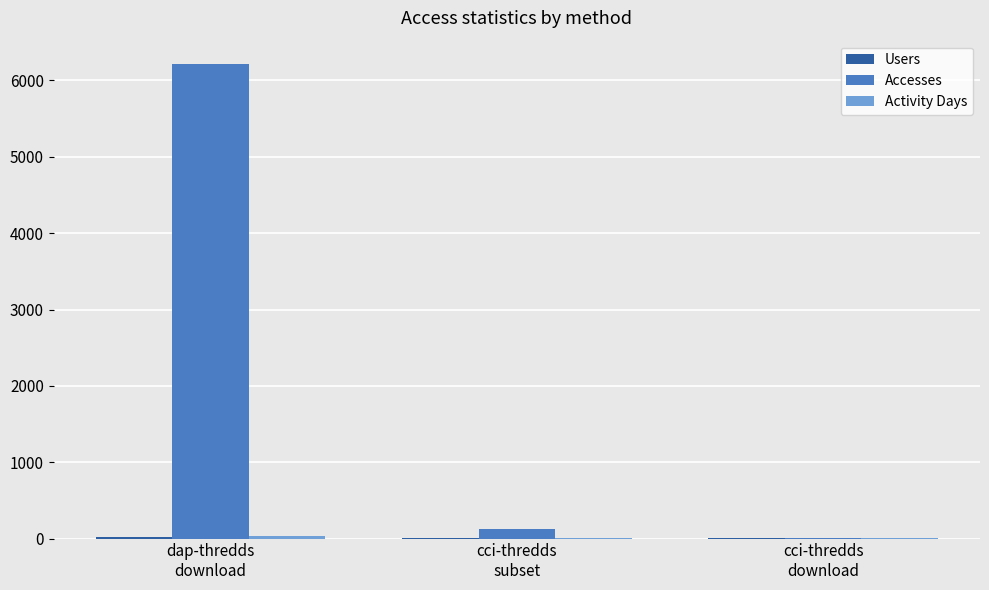

Which series has the largest total across all categories?

Accesses